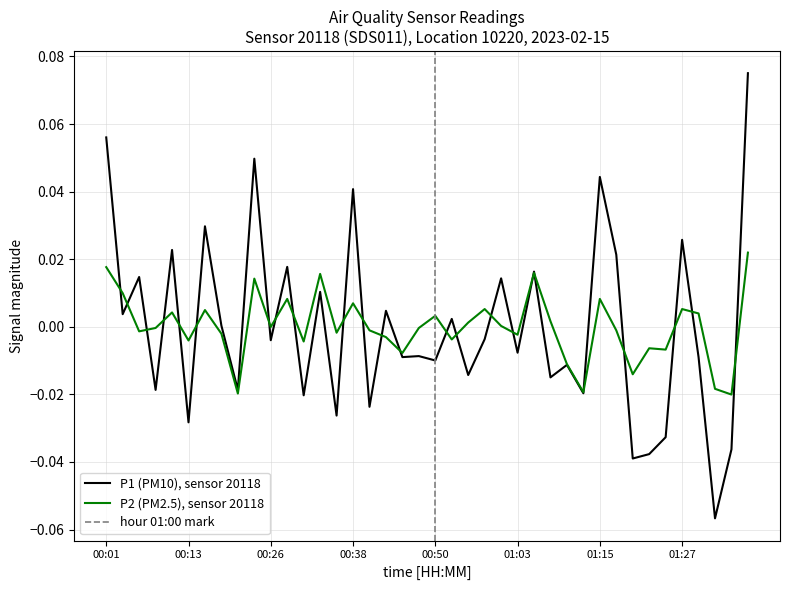

Which series ends up on top after the final intersection of P2 and P1?

P1